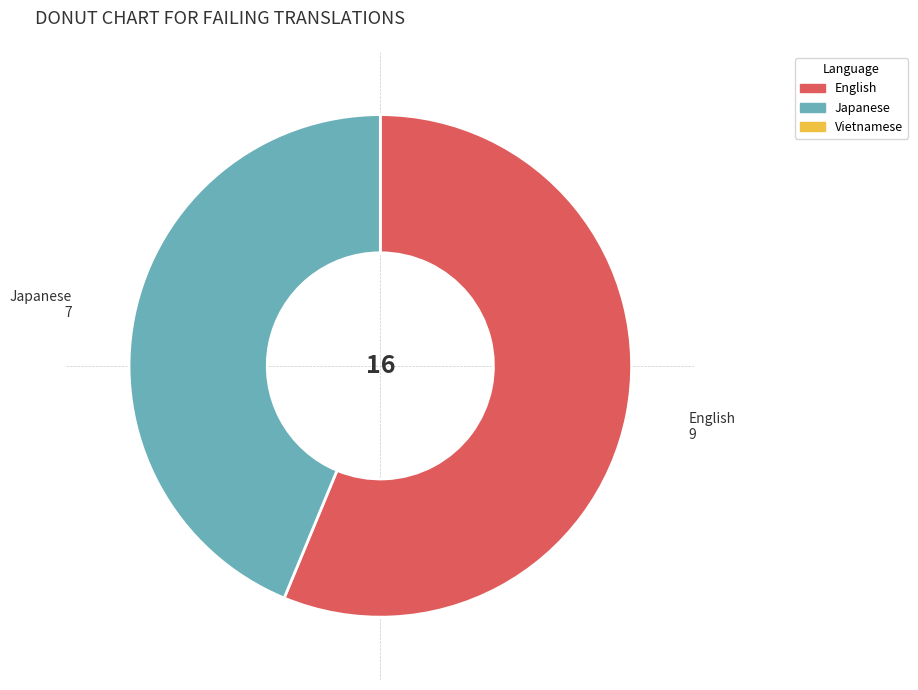

How many segments does this pie chart have?

2